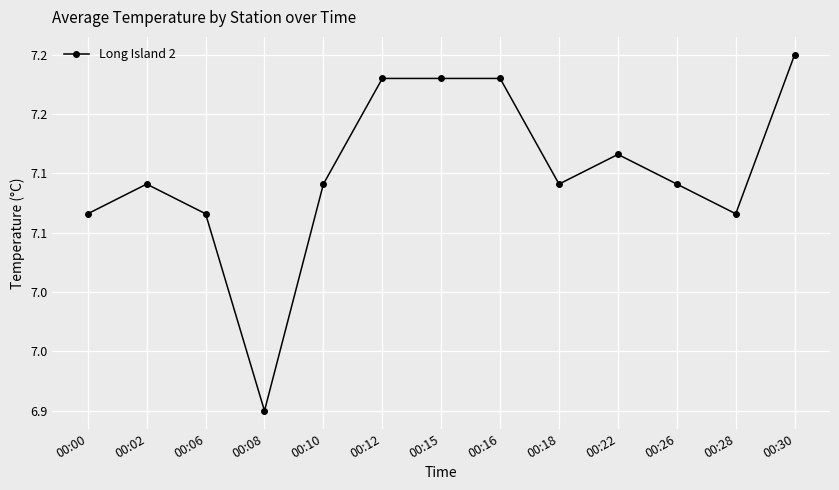

Is this an area chart (filled region under the line)?

No